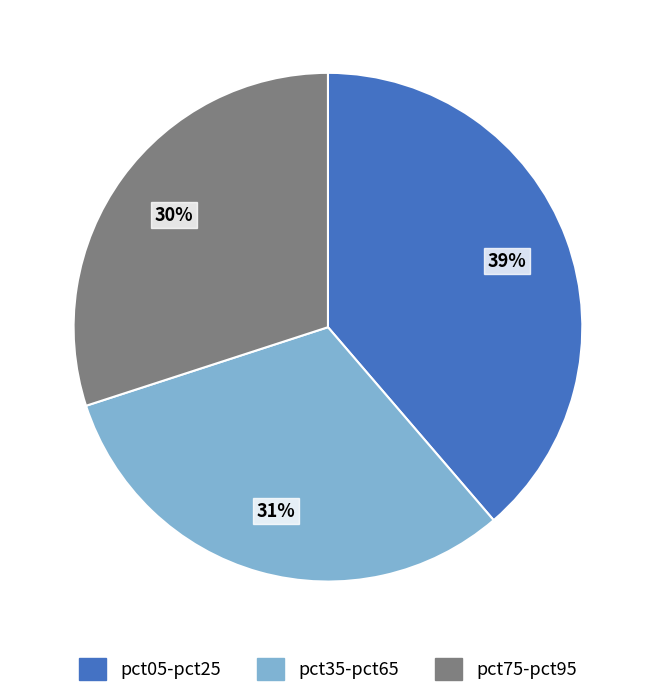

Is the sum of pct05-pct25 and pct75-pct95 greater than half?

Yes